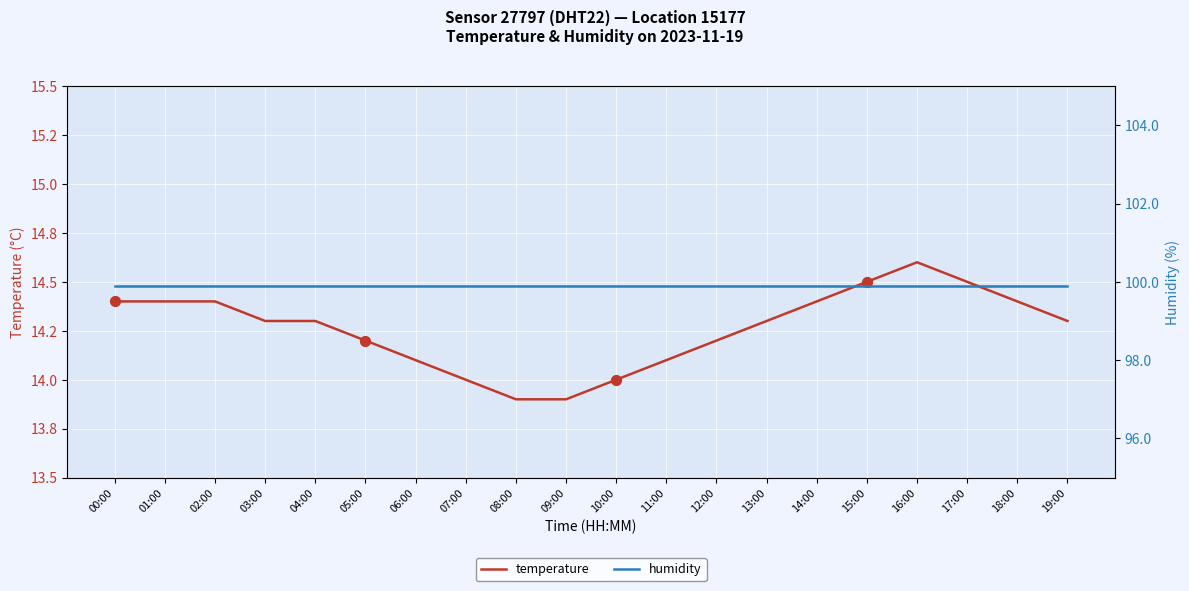

What are all the series names shown in the legend?

temperature, humidity